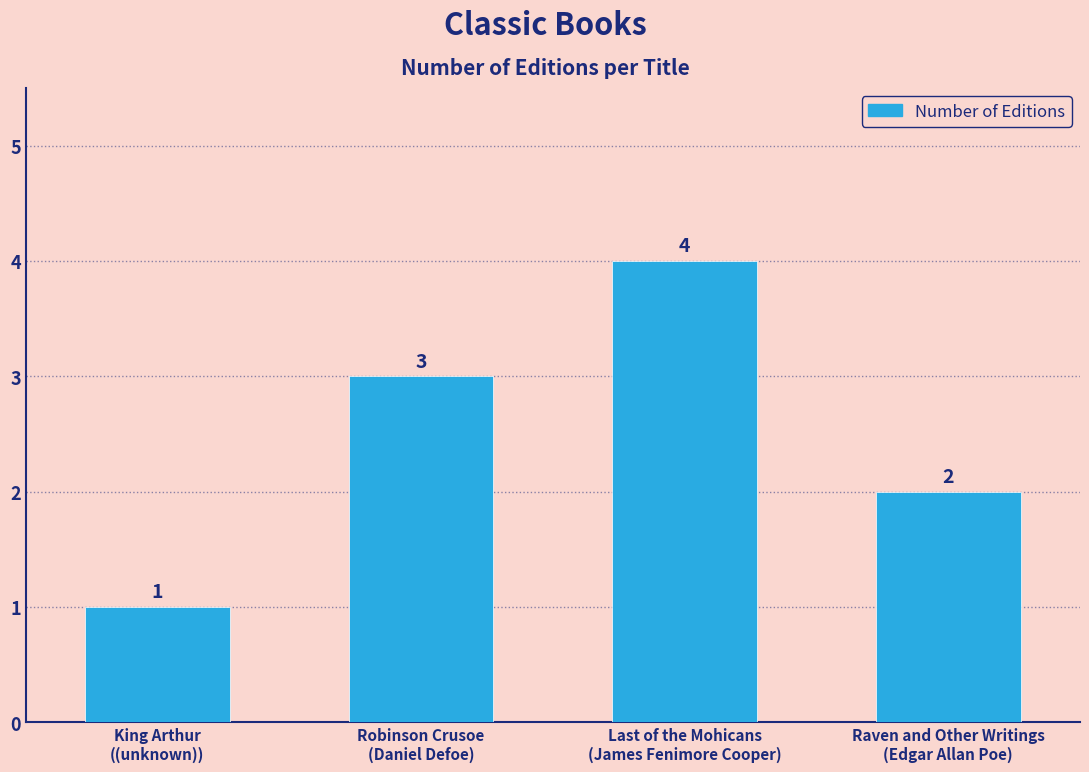

Count the number of categories in the chart.

4